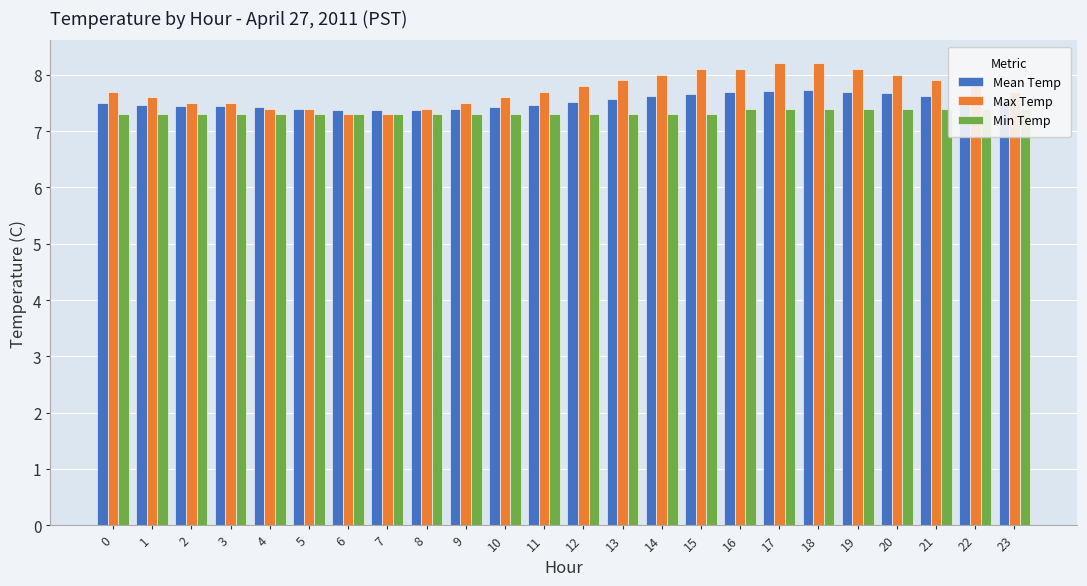

What is the average value of the Min Temp series?

7.3